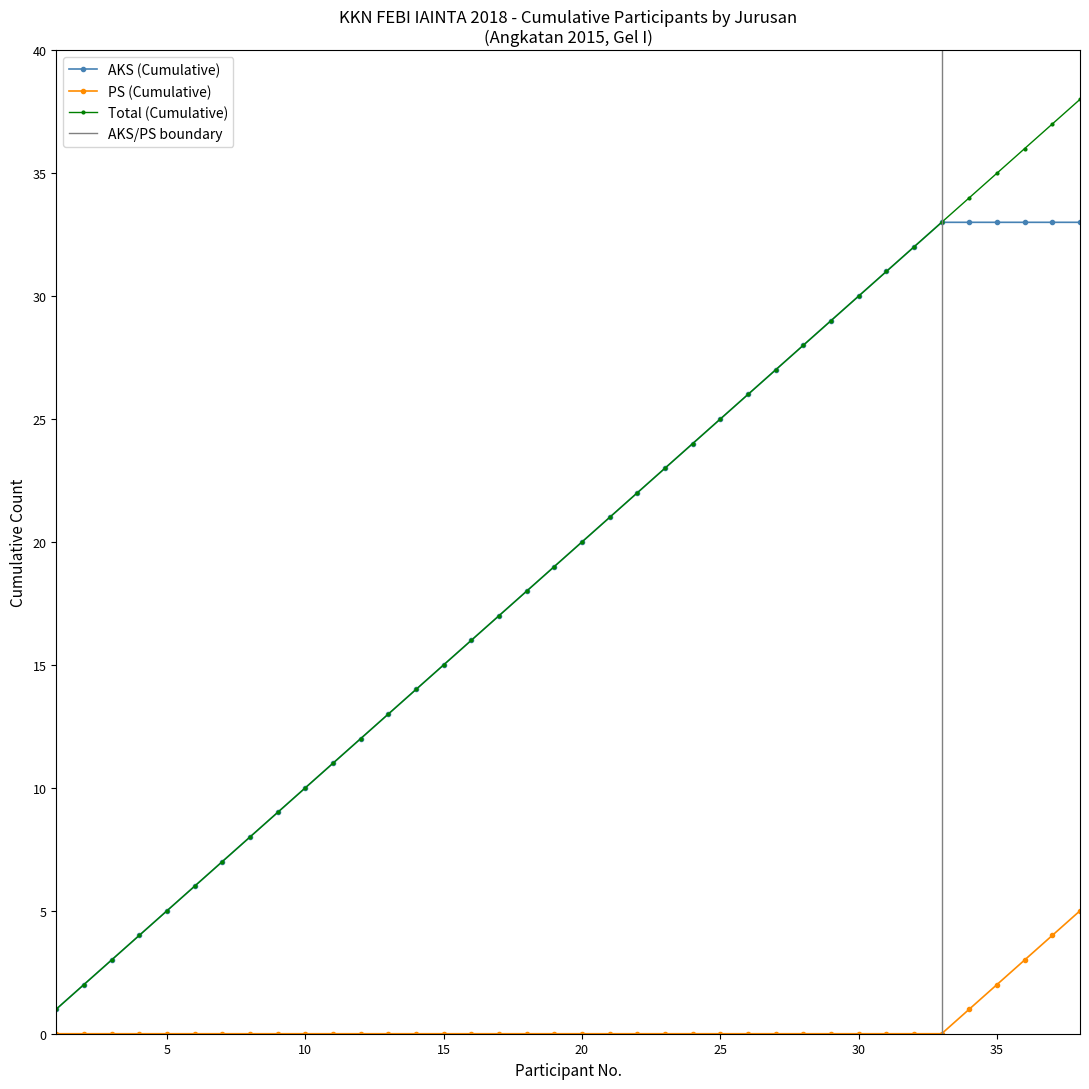

True or false: AKS (Cumulative) has a value of 20 at 20.

True